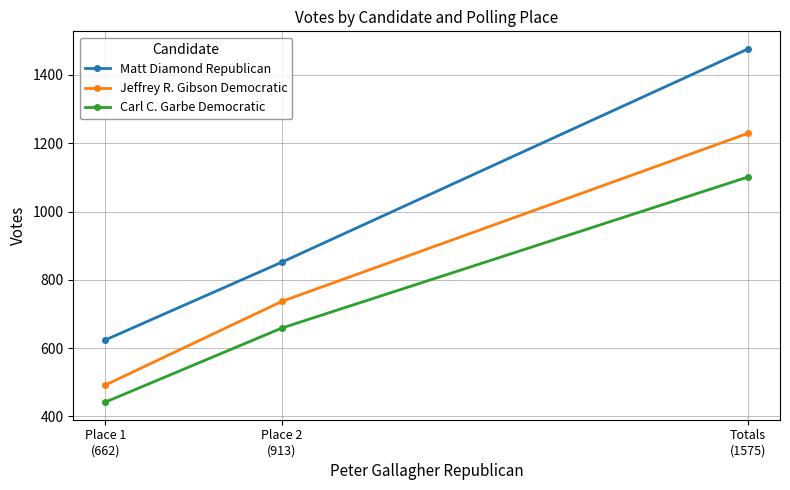

What is the difference between the maximum and minimum values in the Matt Diamond Republican series?

852